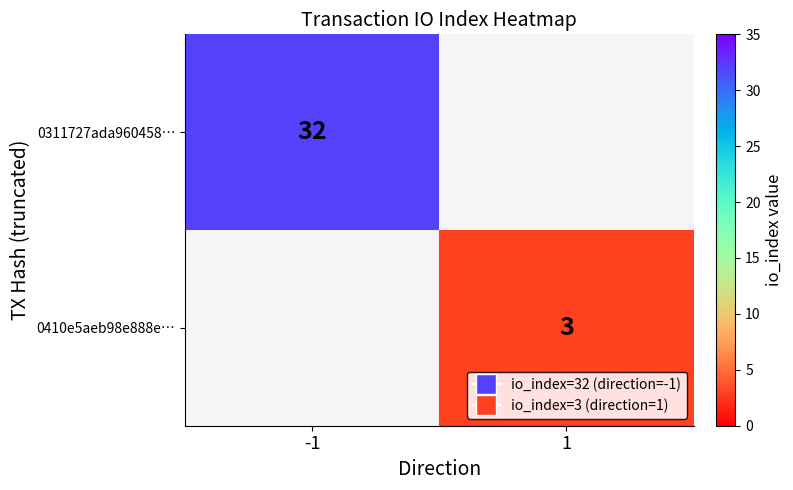

Is it true that 0410e5aeb98e888e… equals 4 at 1?

False